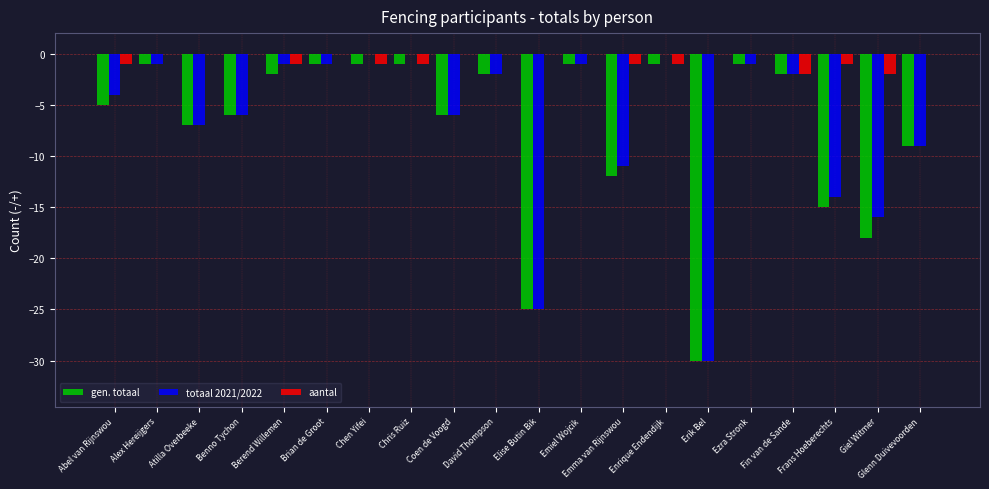

What is the spread (max minus min) of values at Berend Willemen?

1